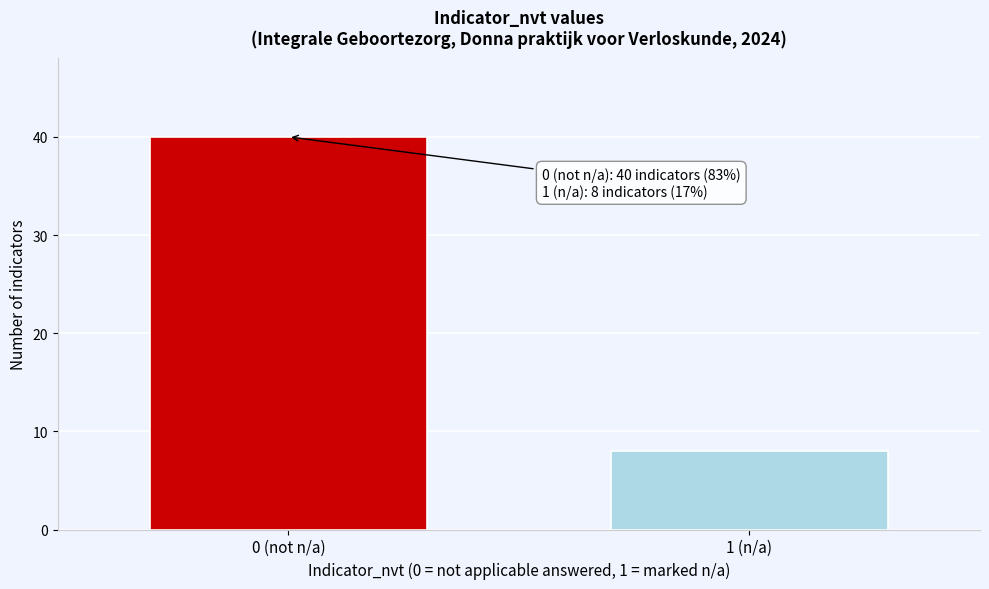

Reading left to right, list all the values displayed in this chart.

0 (not n/a)=40	1 (n/a)=8